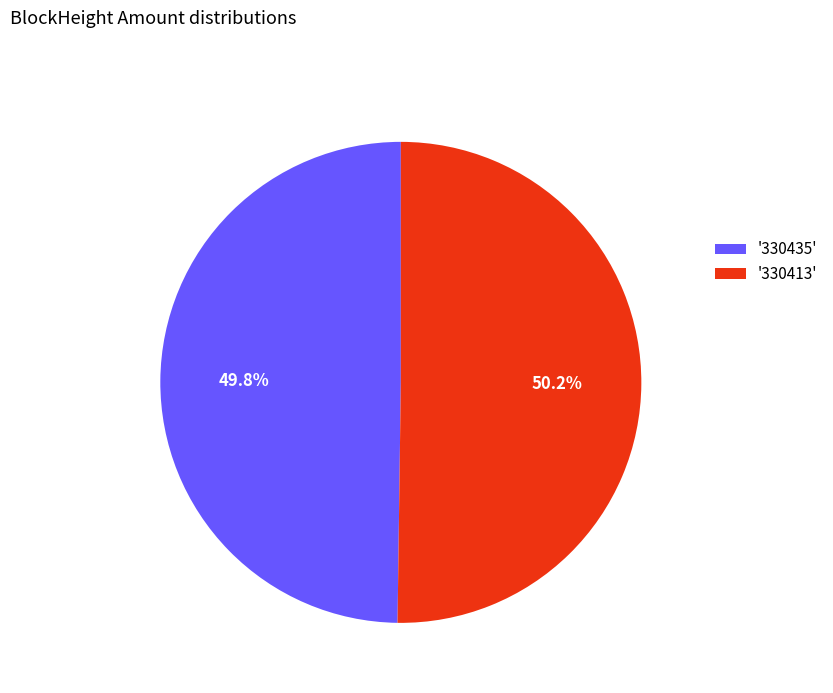

Count the number of slices in the pie.

2